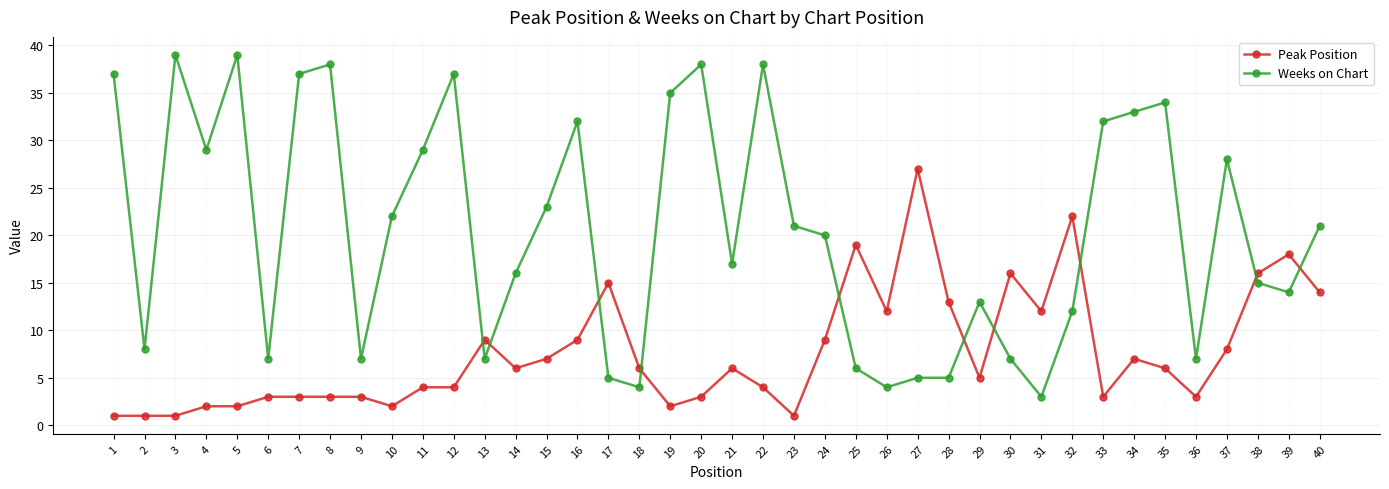

Does the chart have visible grid lines?

Yes